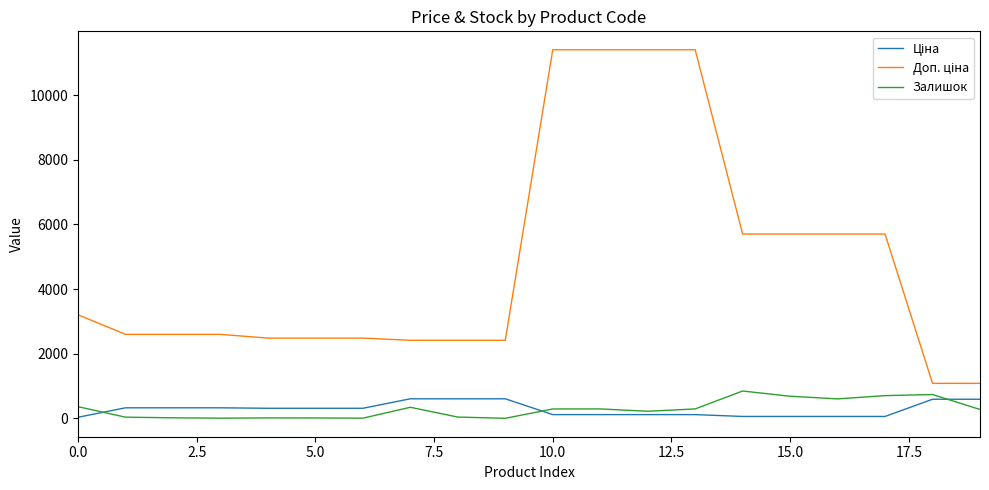

What is the highest value of the Залишок series?

845.0